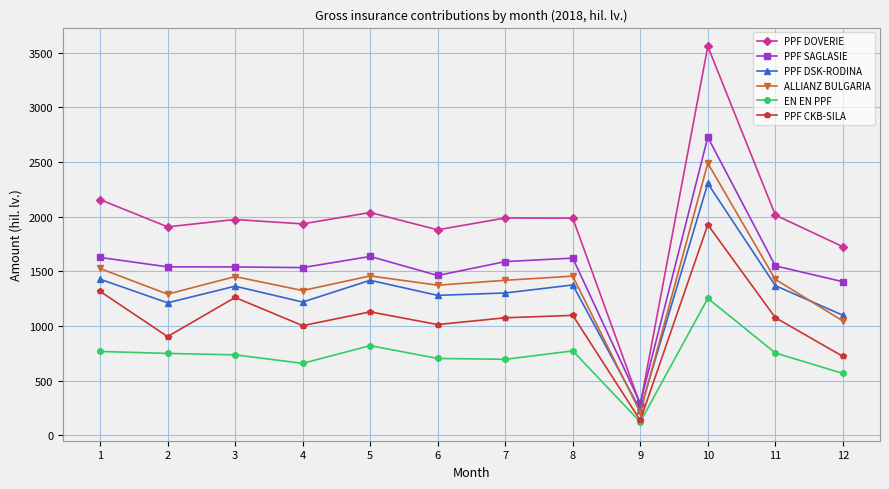

The EN EN PPF series shows 449 at 11. True or false?

False